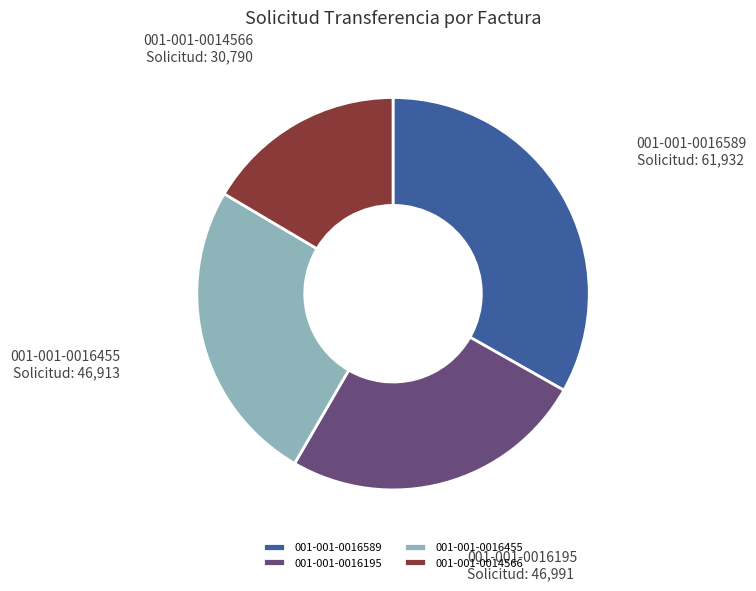

How many segments does this pie chart have?

4